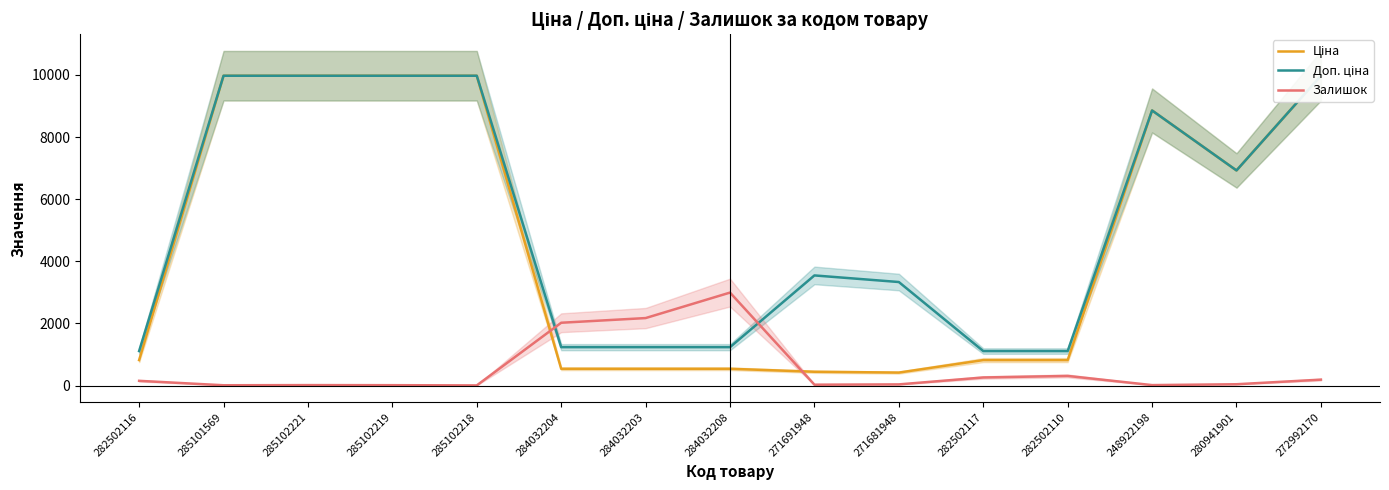

Is the value of Ціна at 285102221 greater than the value of Залишок at 285102219?

Yes